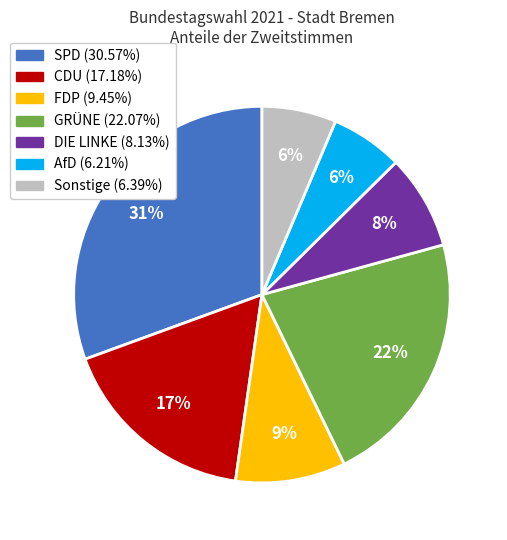

Is there a majority slice in this chart?

No